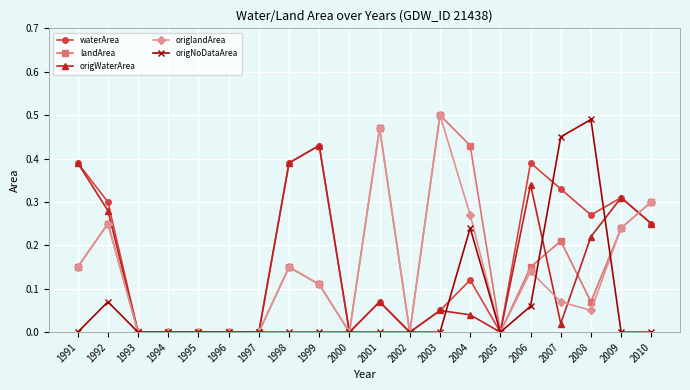

Is the value of origWaterArea at 1995 greater than the value of origlandArea at 2008?

No